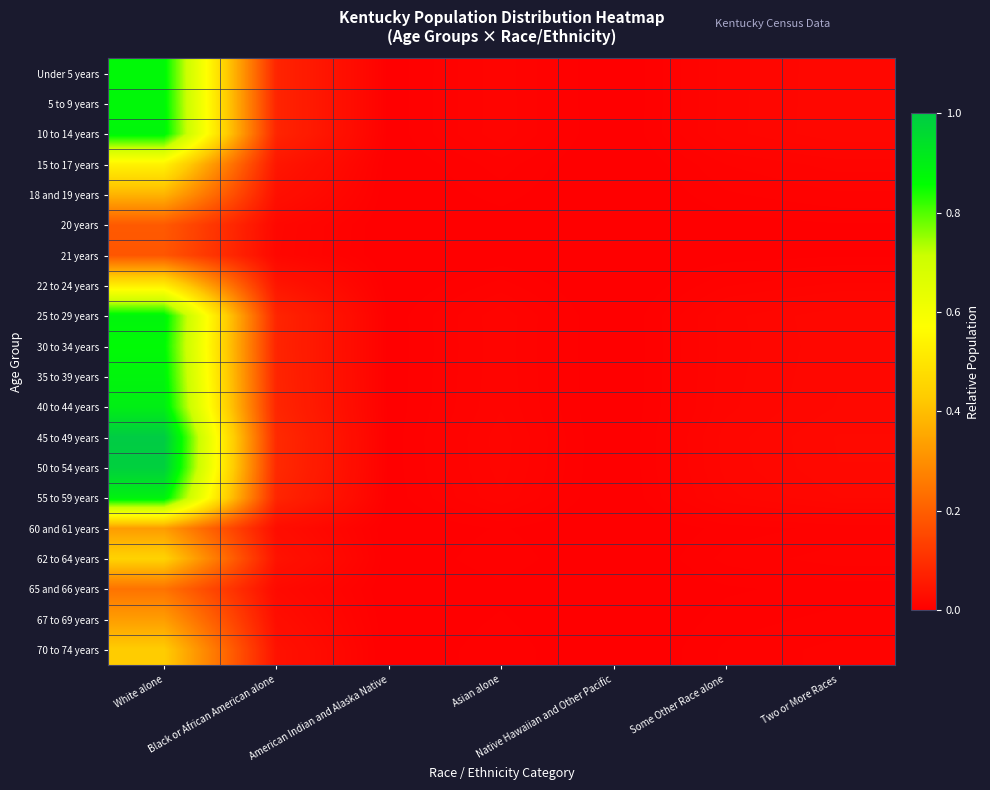

Reading left to right, list all the values displayed in this chart.

Under 5 years: White alone=0.9	Black or African American alone=0.1	American Indian and Alaska Native=0.0	Asian alone=0.0	Native Hawaiian and Other Pacific=0.0	Some Other Race alone=0.0	Two or More Races=0.0
5 to 9 years: White alone=0.9	Black or African American alone=0.1	American Indian and Alaska Native=0.0	Asian alone=0.0	Native Hawaiian and Other Pacific=0.0	Some Other Race alone=0.0	Two or More Races=0.0
10 to 14 years: White alone=0.9	Black or African American alone=0.1	American Indian and Alaska Native=0.0	Asian alone=0.0	Native Hawaiian and Other Pacific=0.0	Some Other Race alone=0.0	Two or More Races=0.0
15 to 17 years: White alone=0.5	Black or African American alone=0.0	American Indian and Alaska Native=0.0	Asian alone=0.0	Native Hawaiian and Other Pacific=0.0	Some Other Race alone=0.0	Two or More Races=0.0
18 and 19 years: White alone=0.4	Black or African American alone=0.0	American Indian and Alaska Native=0.0	Asian alone=0.0	Native Hawaiian and Other Pacific=0.0	Some Other Race alone=0.0	Two or More Races=0.0
20 years: White alone=0.2	Black or African American alone=0.0	American Indian and Alaska Native=0.0	Asian alone=0.0	Native Hawaiian and Other Pacific=0.0	Some Other Race alone=0.0	Two or More Races=0.0
21 years: White alone=0.2	Black or African American alone=0.0	American Indian and Alaska Native=0.0	Asian alone=0.0	Native Hawaiian and Other Pacific=0.0	Some Other Race alone=0.0	Two or More Races=0.0
22 to 24 years: White alone=0.5	Black or African American alone=0.0	American Indian and Alaska Native=0.0	Asian alone=0.0	Native Hawaiian and Other Pacific=0.0	Some Other Race alone=0.0	Two or More Races=0.0
25 to 29 years: White alone=0.9	Black or African American alone=0.1	American Indian and Alaska Native=0.0	Asian alone=0.0	Native Hawaiian and Other Pacific=0.0	Some Other Race alone=0.0	Two or More Races=0.0
30 to 34 years: White alone=0.9	Black or African American alone=0.1	American Indian and Alaska Native=0.0	Asian alone=0.0	Native Hawaiian and Other Pacific=0.0	Some Other Race alone=0.0	Two or More Races=0.0
35 to 39 years: White alone=0.9	Black or African American alone=0.1	American Indian and Alaska Native=0.0	Asian alone=0.0	Native Hawaiian and Other Pacific=0.0	Some Other Race alone=0.0	Two or More Races=0.0
40 to 44 years: White alone=0.9	Black or African American alone=0.1	American Indian and Alaska Native=0.0	Asian alone=0.0	Native Hawaiian and Other Pacific=0.0	Some Other Race alone=0.0	Two or More Races=0.0
45 to 49 years: White alone=1.0	Black or African American alone=0.1	American Indian and Alaska Native=0.0	Asian alone=0.0	Native Hawaiian and Other Pacific=0.0	Some Other Race alone=0.0	Two or More Races=0.0
50 to 54 years: White alone=1.0	Black or African American alone=0.1	American Indian and Alaska Native=0.0	Asian alone=0.0	Native Hawaiian and Other Pacific=0.0	Some Other Race alone=0.0	Two or More Races=0.0
55 to 59 years: White alone=0.9	Black or African American alone=0.1	American Indian and Alaska Native=0.0	Asian alone=0.0	Native Hawaiian and Other Pacific=0.0	Some Other Race alone=0.0	Two or More Races=0.0
60 and 61 years: White alone=0.3	Black or African American alone=0.0	American Indian and Alaska Native=0.0	Asian alone=0.0	Native Hawaiian and Other Pacific=0.0	Some Other Race alone=0.0	Two or More Races=0.0
62 to 64 years: White alone=0.4	Black or African American alone=0.0	American Indian and Alaska Native=0.0	Asian alone=0.0	Native Hawaiian and Other Pacific=0.0	Some Other Race alone=0.0	Two or More Races=0.0
65 and 66 years: White alone=0.2	Black or African American alone=0.0	American Indian and Alaska Native=0.0	Asian alone=0.0	Native Hawaiian and Other Pacific=0.0	Some Other Race alone=0.0	Two or More Races=0.0
67 to 69 years: White alone=0.3	Black or African American alone=0.0	American Indian and Alaska Native=0.0	Asian alone=0.0	Native Hawaiian and Other Pacific=0.0	Some Other Race alone=0.0	Two or More Races=0.0
70 to 74 years: White alone=0.4	Black or African American alone=0.0	American Indian and Alaska Native=0.0	Asian alone=0.0	Native Hawaiian and Other Pacific=0.0	Some Other Race alone=0.0	Two or More Races=0.0